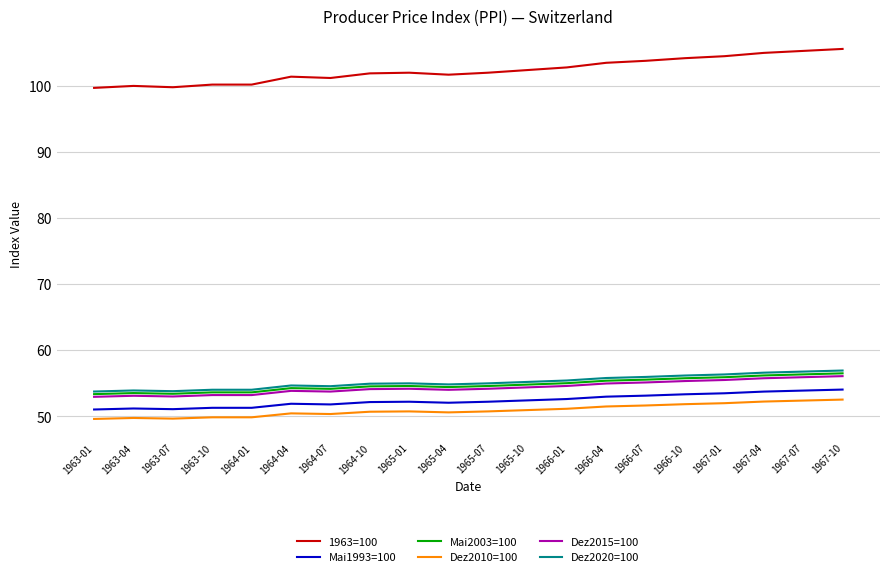

Which series has the largest total across all categories?

1963=100